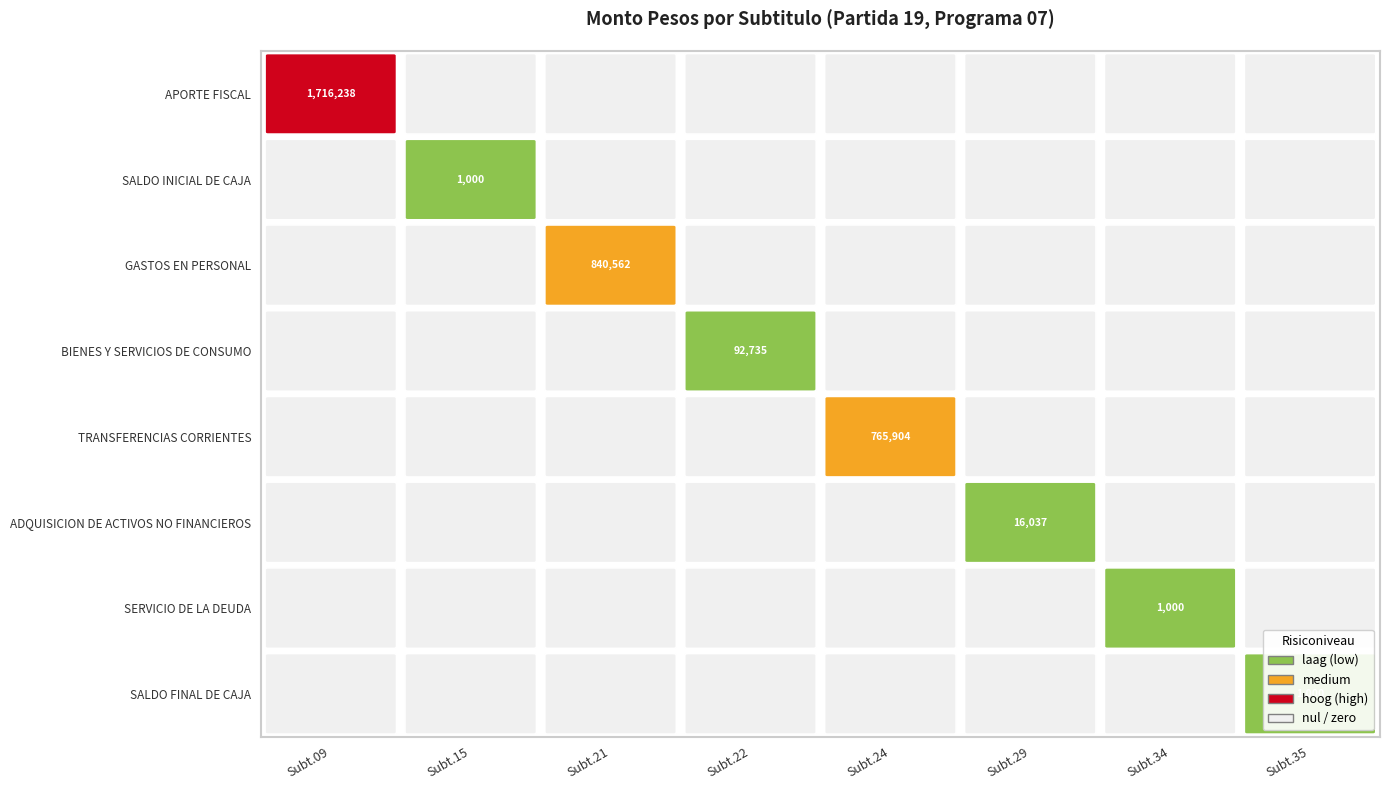

How many positive values does the 15 series have?

1